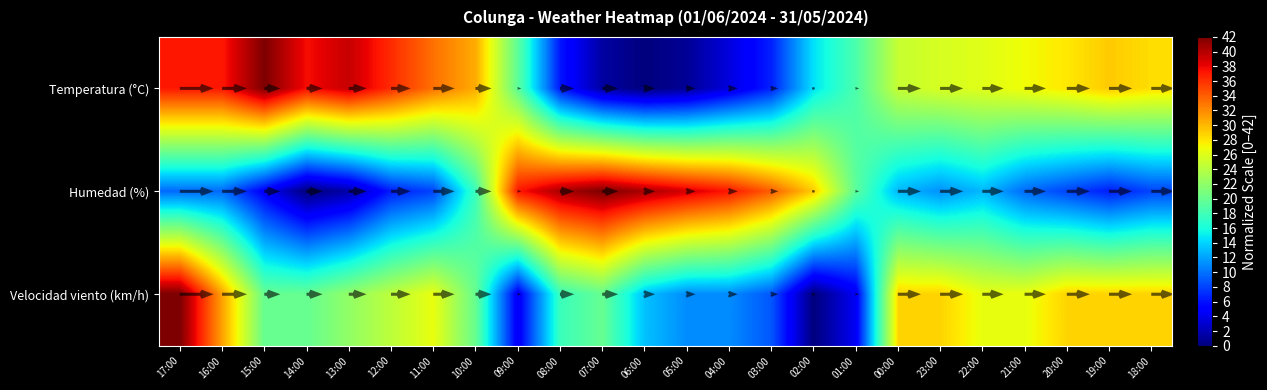

What is the difference between the Velocidad viento (km/h) values at 18:00 and 21:00?

2.2